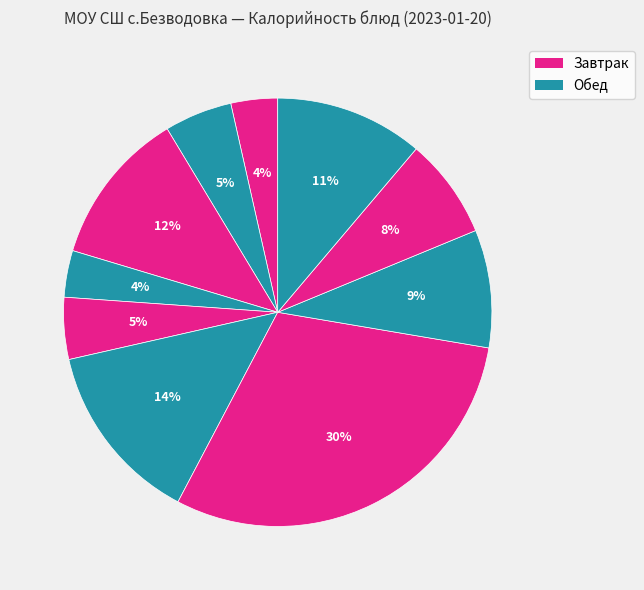

To the nearest percent, what is the average slice percentage?

10%